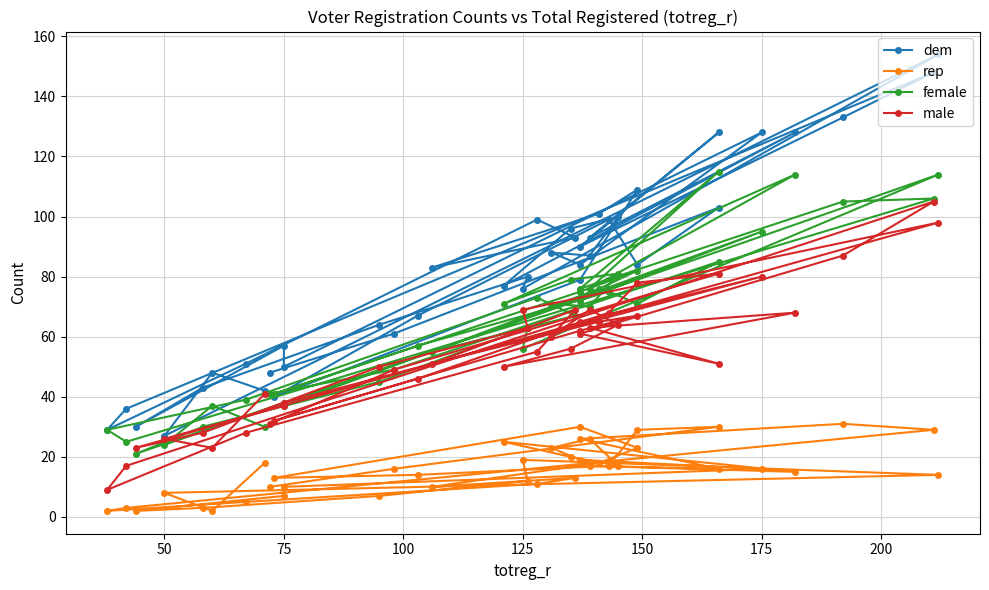

Reading right to left, transcribe all the data shown in this chart.

dem: 42	48	27	154	76	80	64	43	30	57	50	128	84	88	87	100	96	77	128	93	128	90	133	148	36	29	51	99	93	83	101	109	79	40	67	99	84	103	61	48
rep: 18	2	8	14	19	12	7	3	2	7	10	16	19	23	26	17	20	25	15	17	16	26	31	29	3	2	5	11	13	10	18	23	30	13	14	17	29	30	16	10
female: 30	37	24	114	56	63	45	30	21	38	37	95	72	71	70	81	79	71	114	76	115	76	105	106	25	29	39	73	67	55	76	82	75	41	57	75	71	85	49	41
male: 41	23	26	98	69	63	50	28	23	37	38	80	65	60	69	64	56	50	68	63	51	61	87	105	17	9	28	55	69	51	65	67	62	32	46	68	78	81	49	31